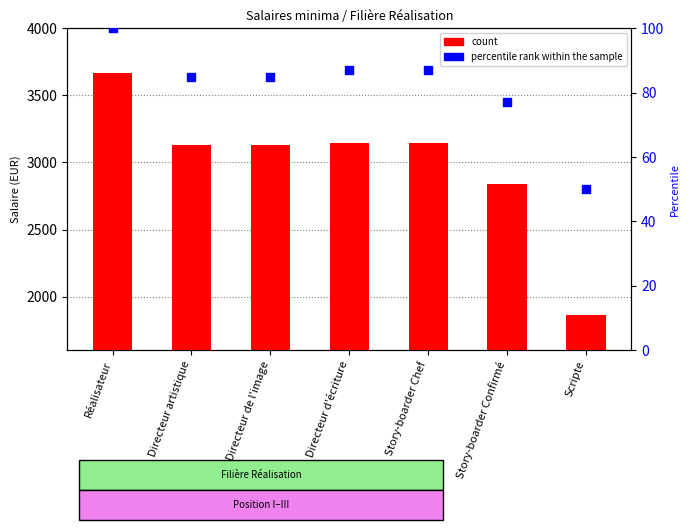

Which series reaches the minimum Y coordinate?

percentile rank within the sample